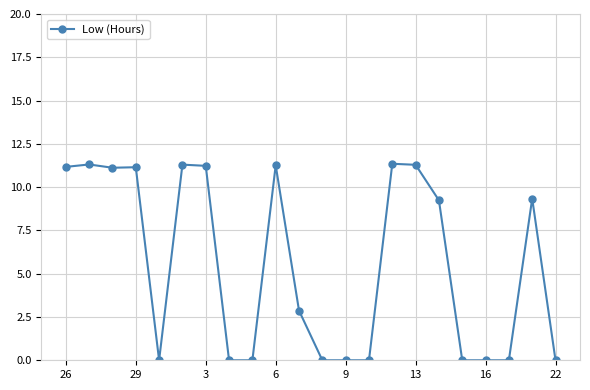

How many values exceed 9?

11